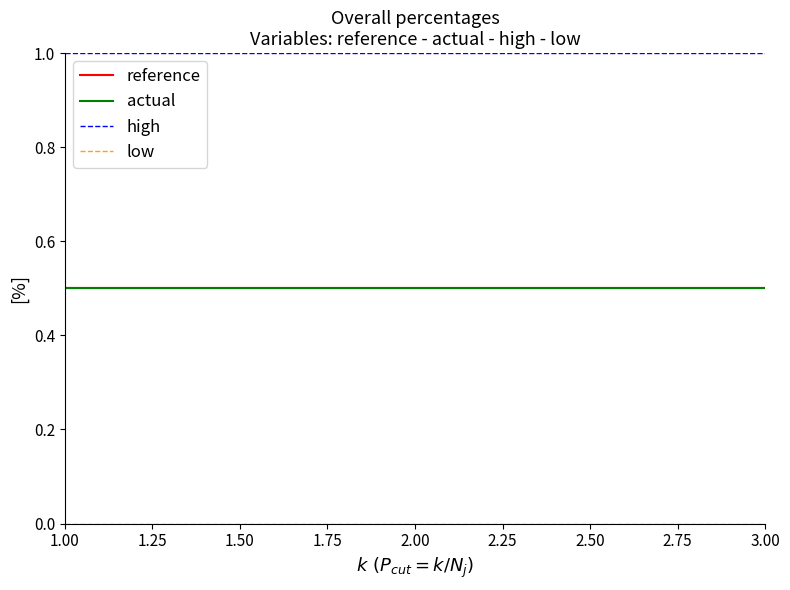

True or false: high and reference cross at least once.

False